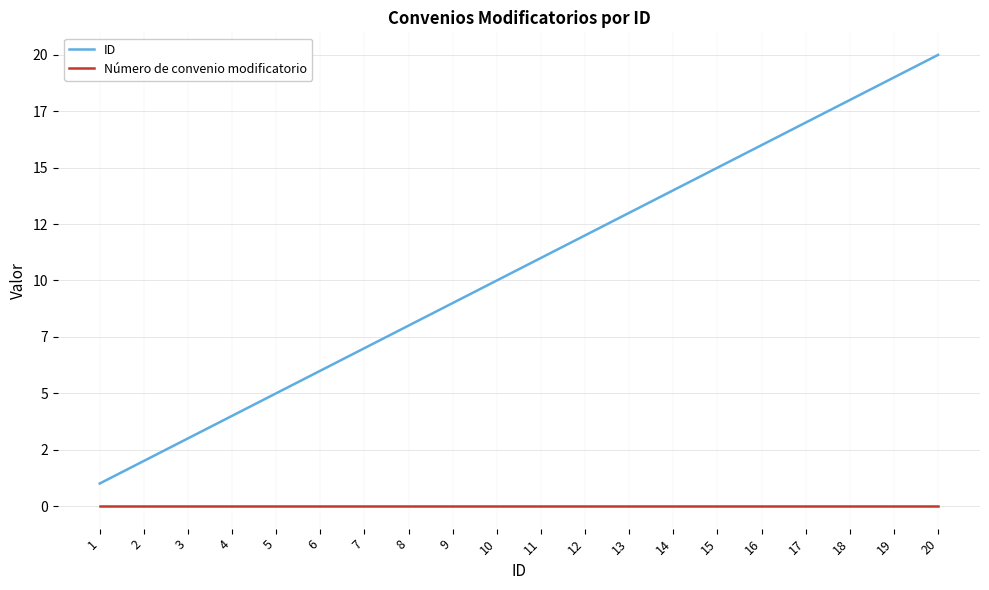

Rank the series by their maximum value, from lowest to highest.

Número de convenio modificatorio, ID